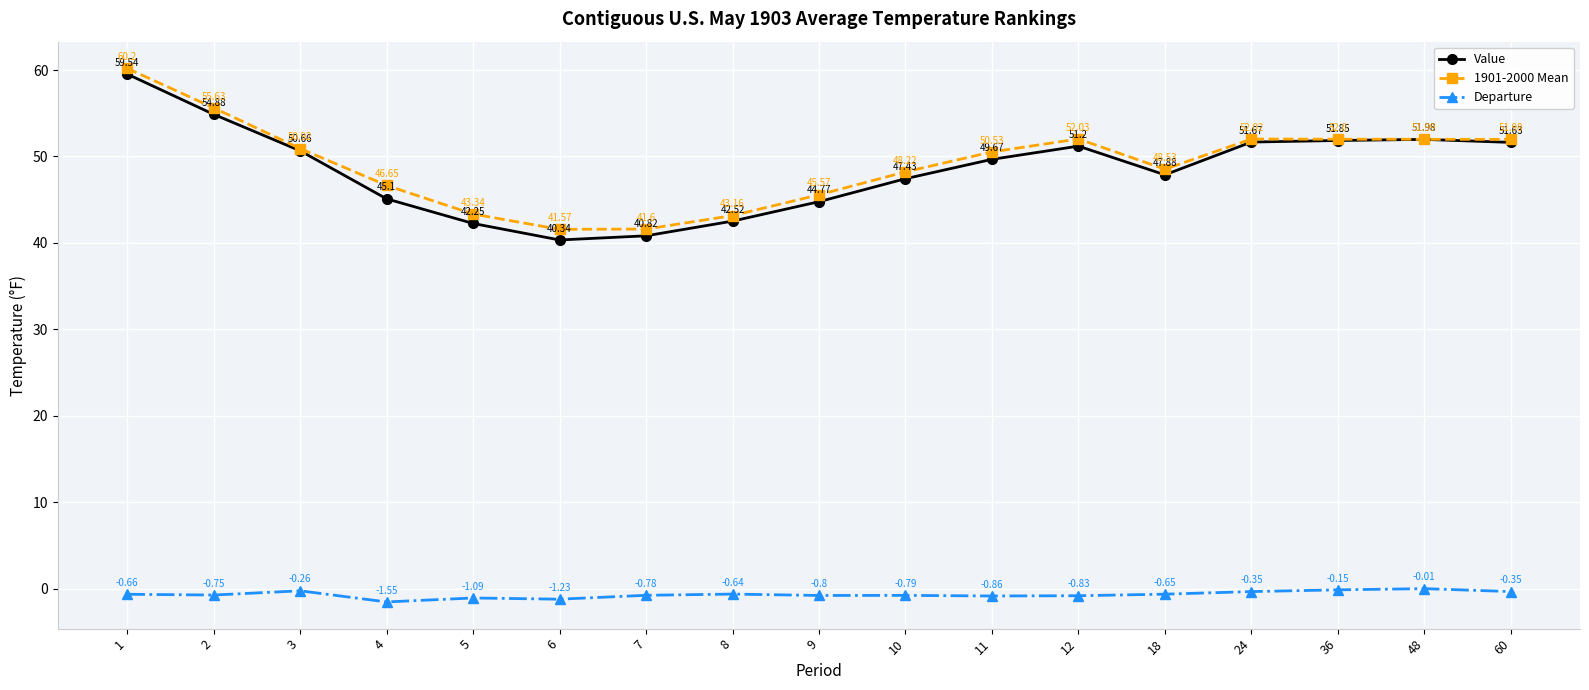

True or false: Departure and 1901-2000 Mean cross at least once.

False